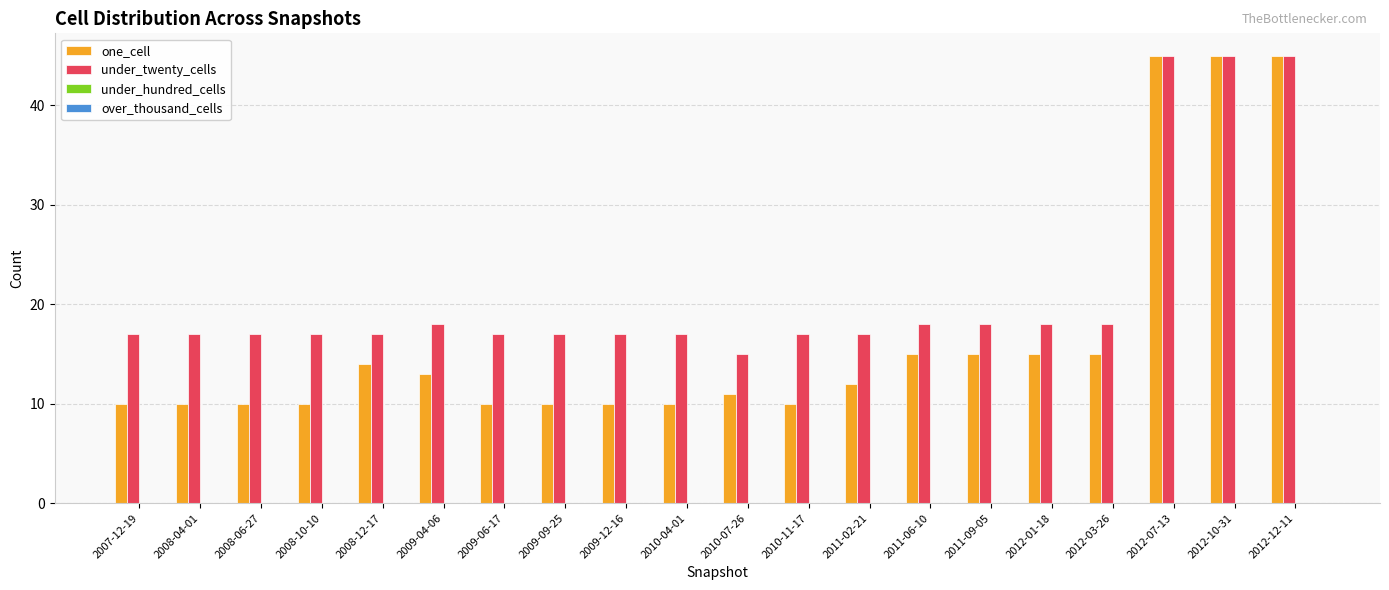

The value of under_twenty_cells at 2010-11-17 is 6. True or false?

False